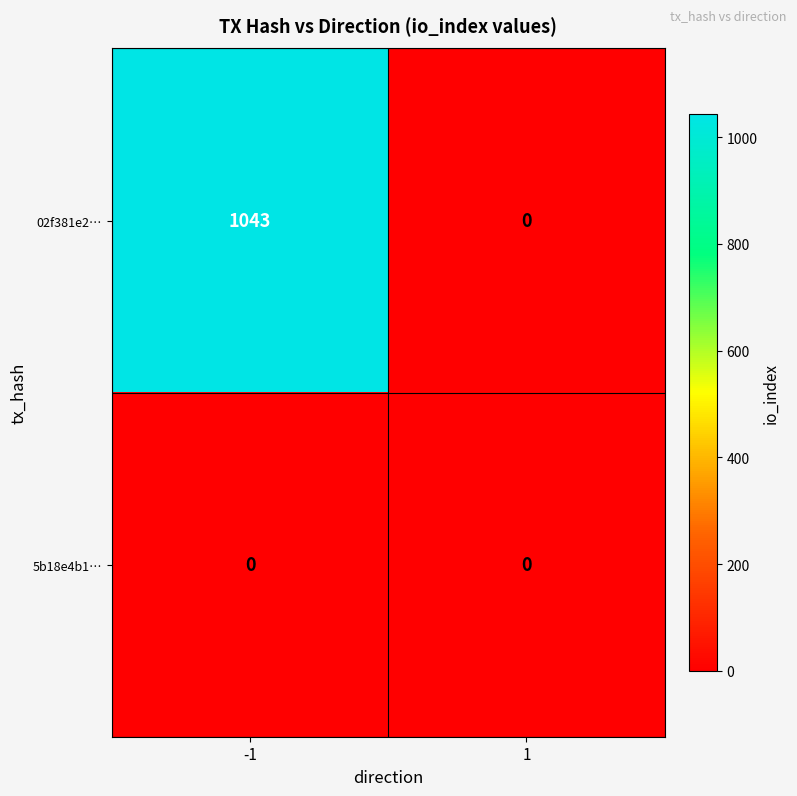

Rank the series by their average value, from lowest to highest.

5b18e4b1…, 02f381e2…